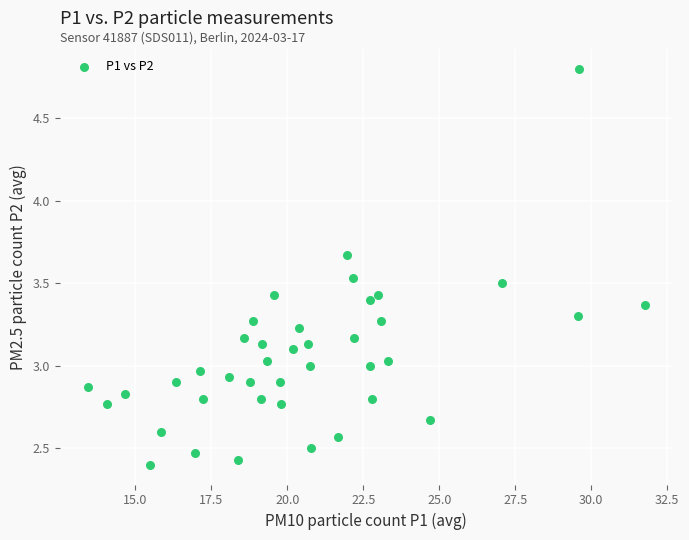

What is the range of X values (max minus min)?

18.3